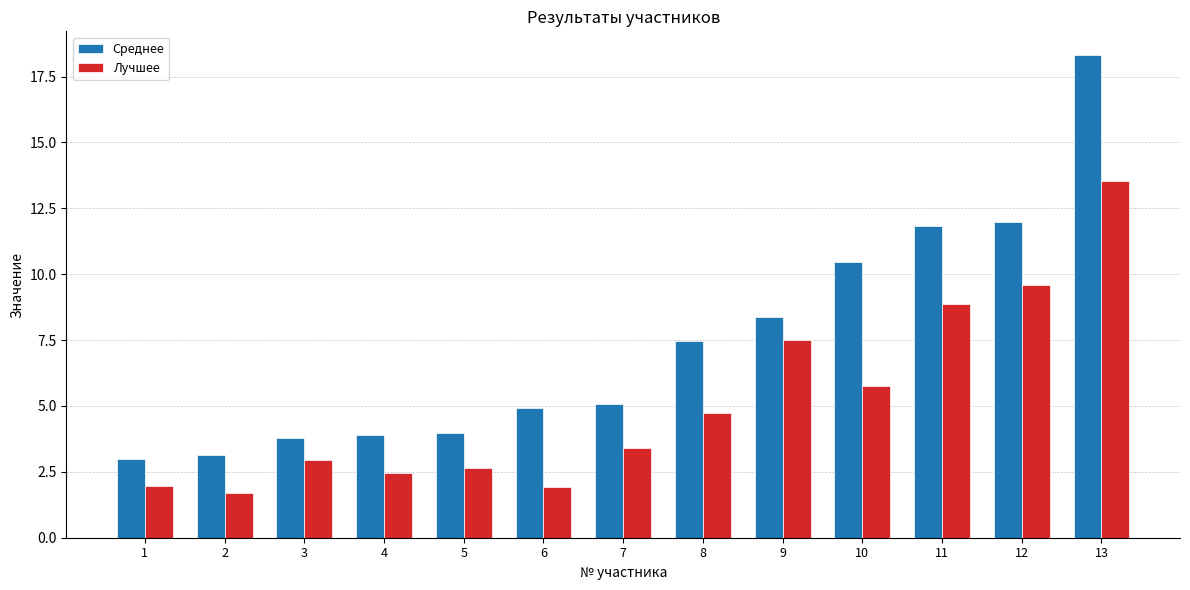

What is the sum of all Лучшее values?

67.0